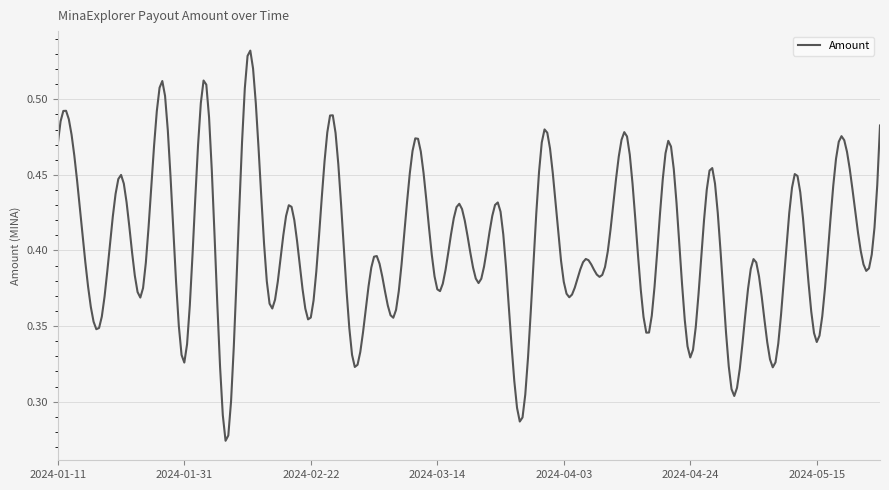

What is the sum of all values?

121.0